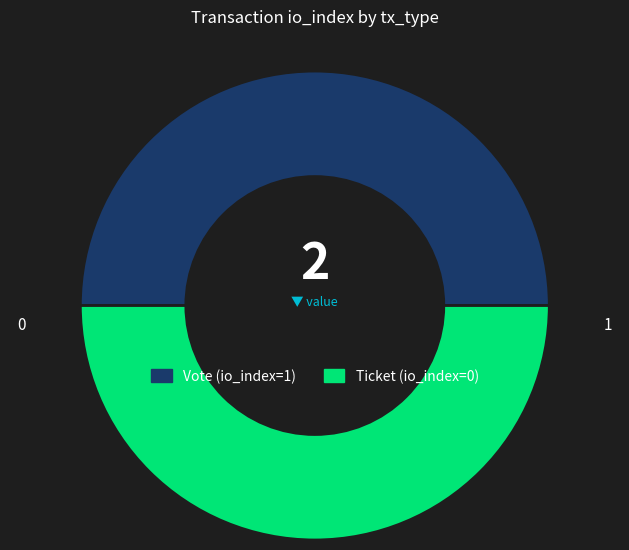

Is the sum of Vote and Ticket greater than half?

Yes